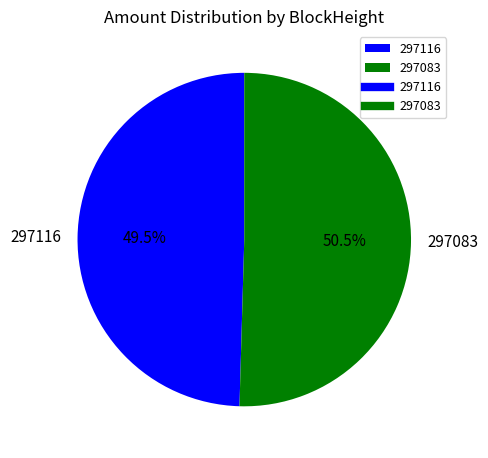

Is the sum of 297083 and 297116 greater than half?

Yes